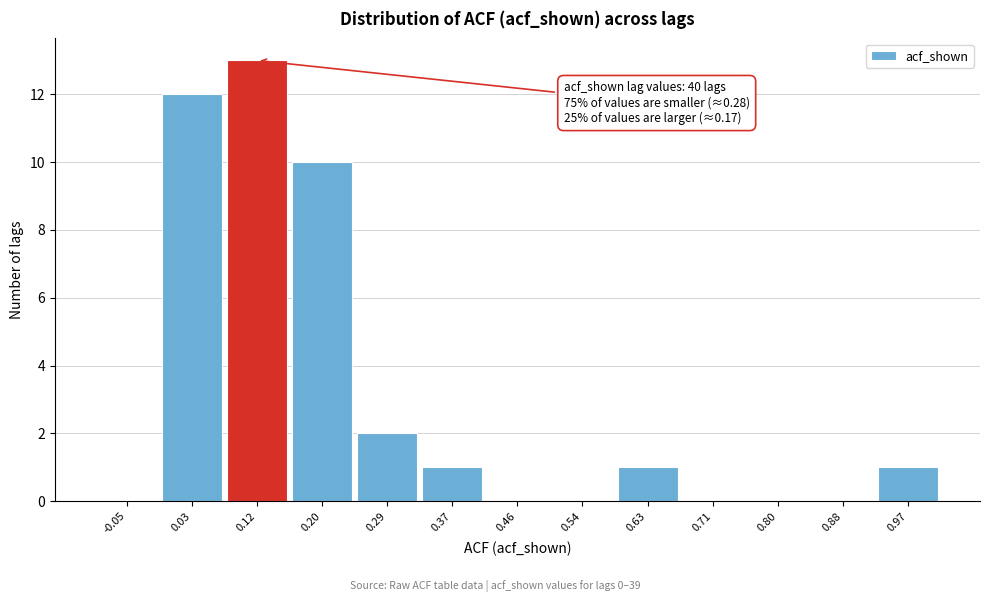

Reading left to right, list all the values displayed in this chart.

-0.05=0	0.03=12	0.12=13	0.20=10	0.29=2	0.37=1	0.46=0	0.54=0	0.63=1	0.71=0	0.80=0	0.88=0	0.97=1